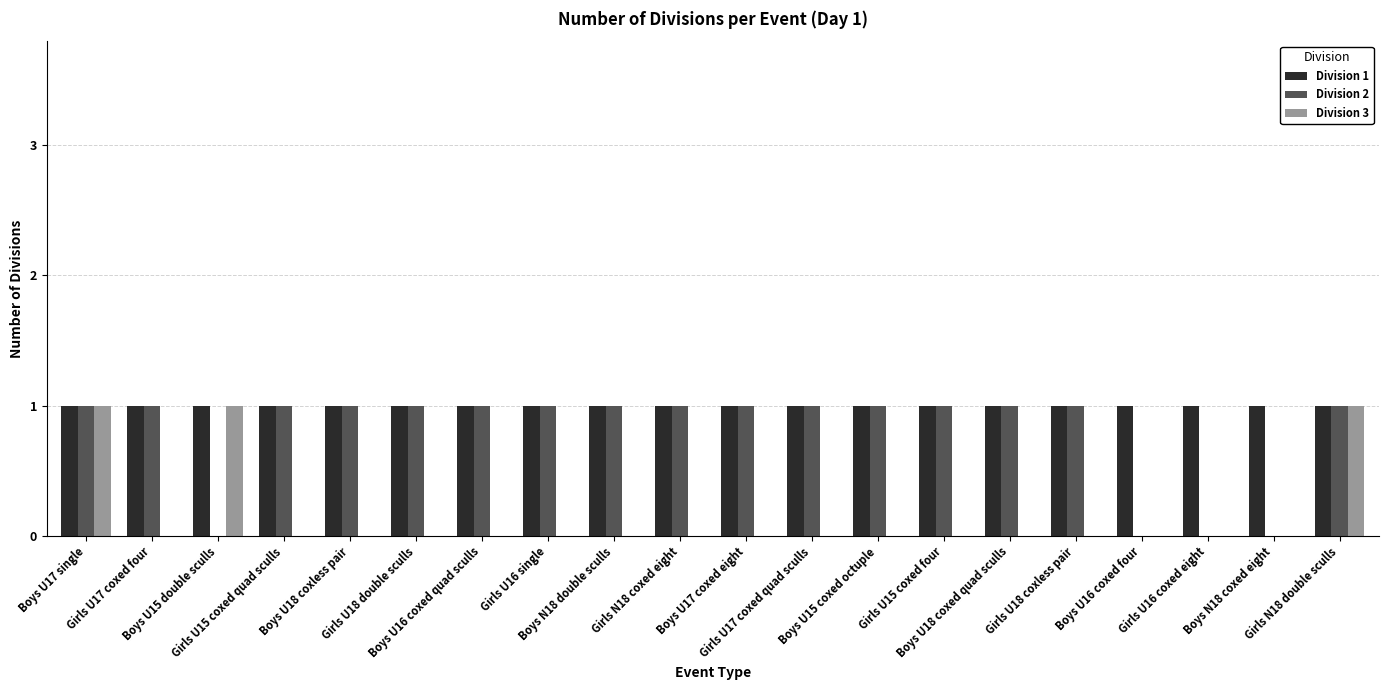

Which series has the largest total across all categories?

Division 1